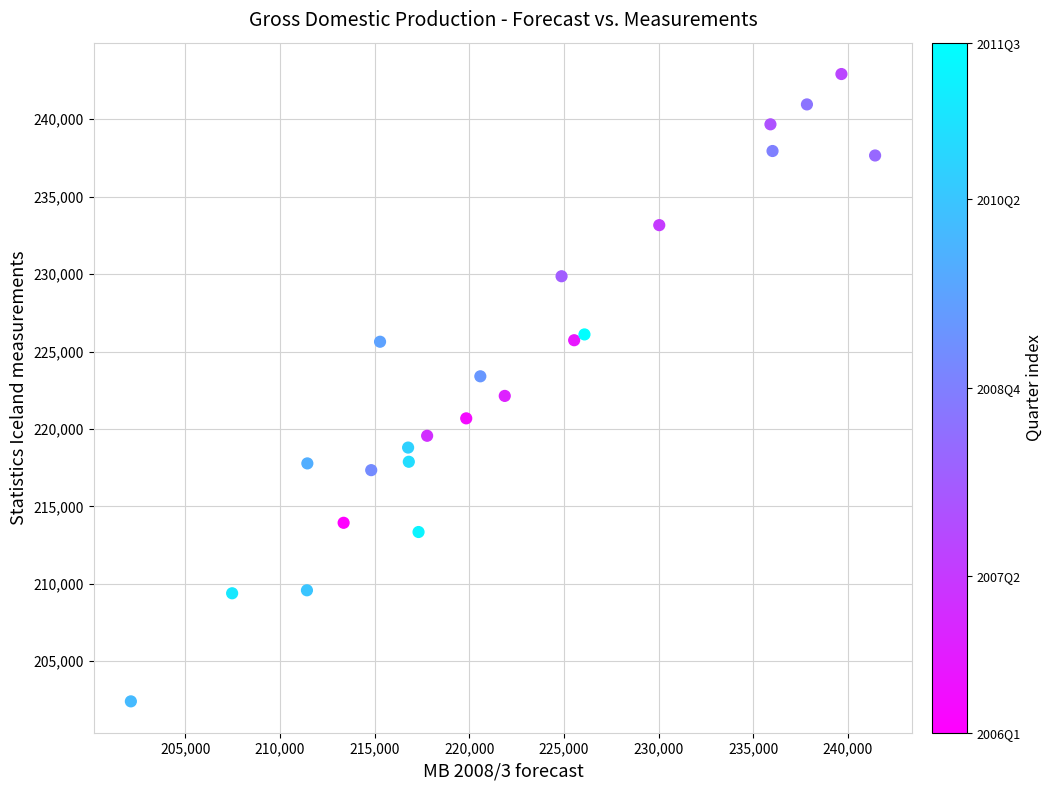

What is the range of X values (max minus min)?

39307.1